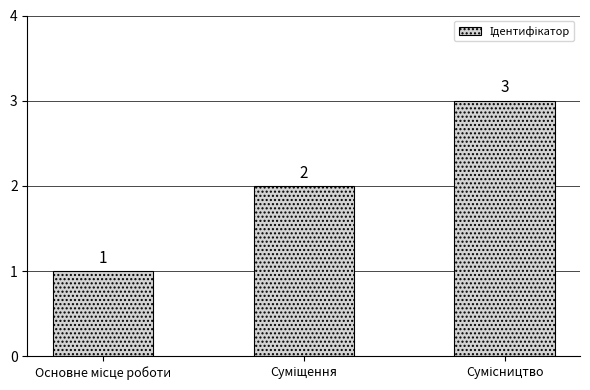

How many values are between 1 and 3?

3